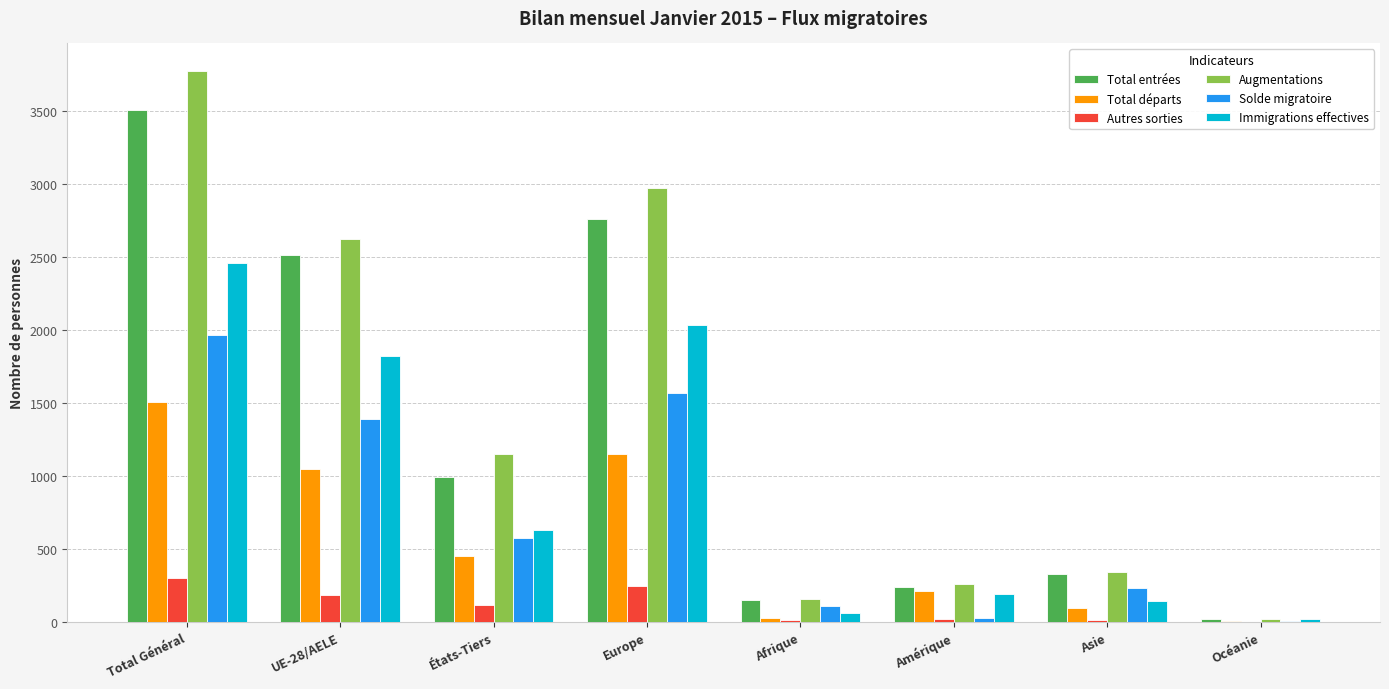

The value of Immigrations effectives at Total Général is 1484. True or false?

False